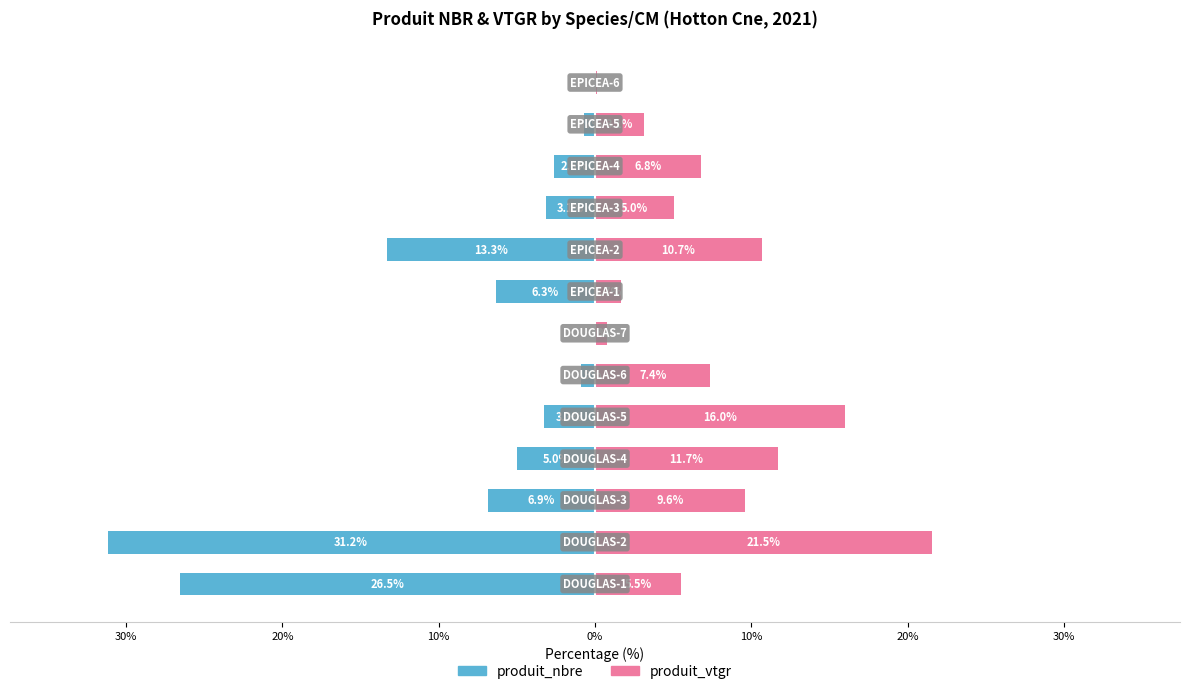

Read the produit_vtgr value at 10%.

11.7